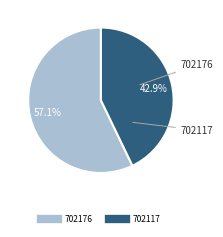

To the nearest percent, what is the combined percentage of 702176 and 702117?

100%